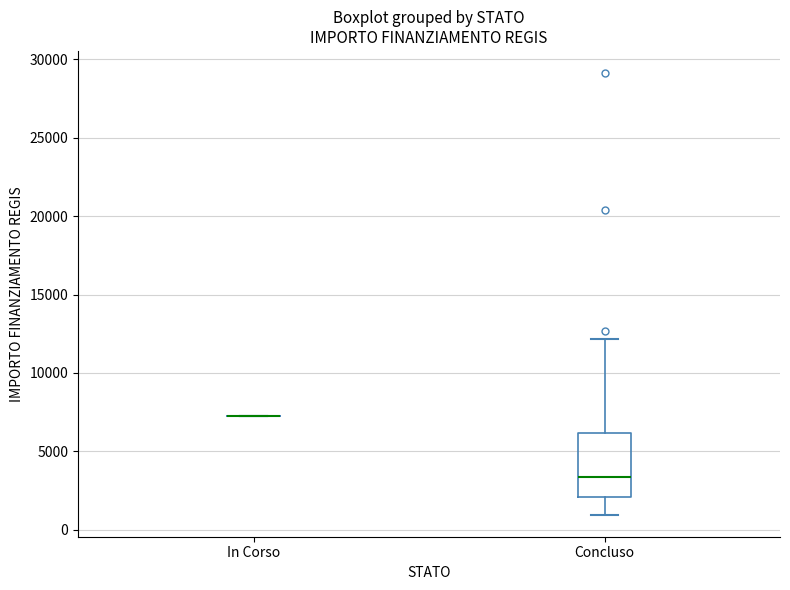

Which box is the tallest, from its lower edge to its upper edge?

Concluso